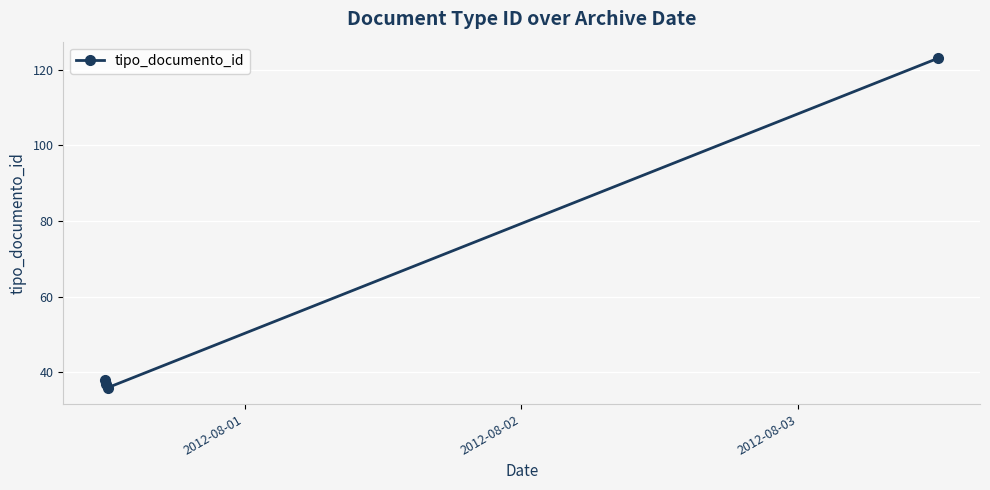

What is the difference between the maximum and second lowest values?

86